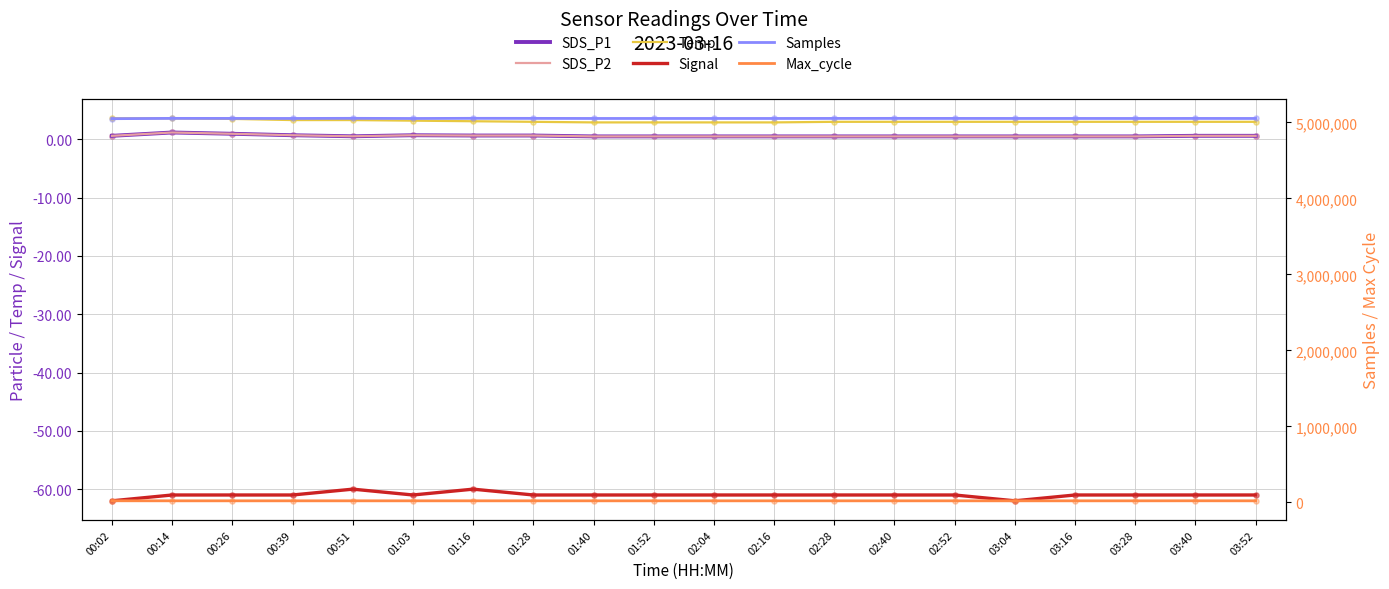

Which series has the largest total across all categories?

Samples